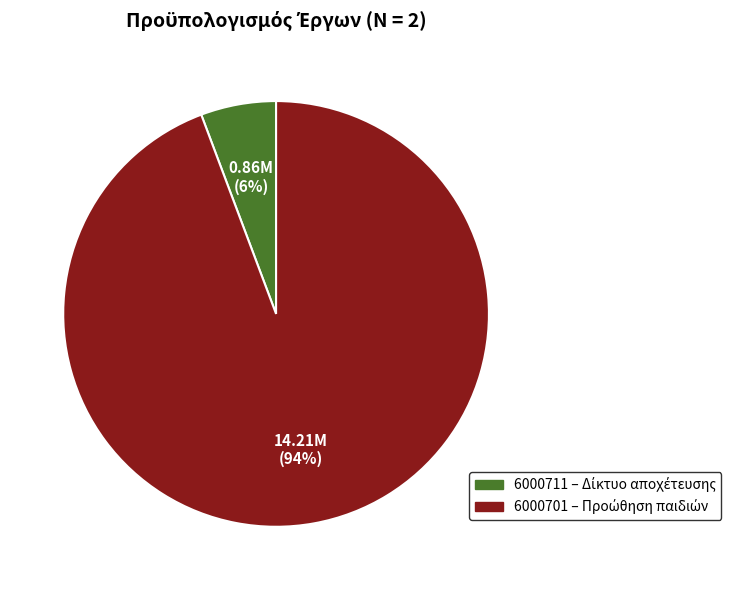

Rank the categories by value from lowest to highest.

6000711, 6000701